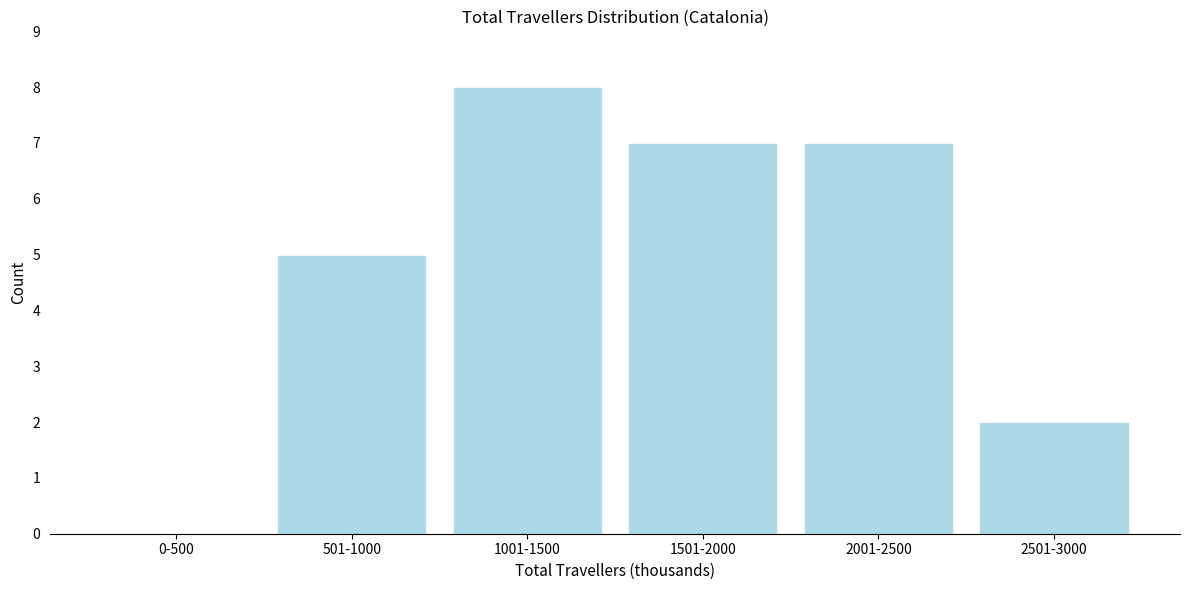

Reading left to right, what are all the values shown in this chart?

0-500=0	501-1000=5	1001-1500=8	1501-2000=7	2001-2500=7	2501-3000=2